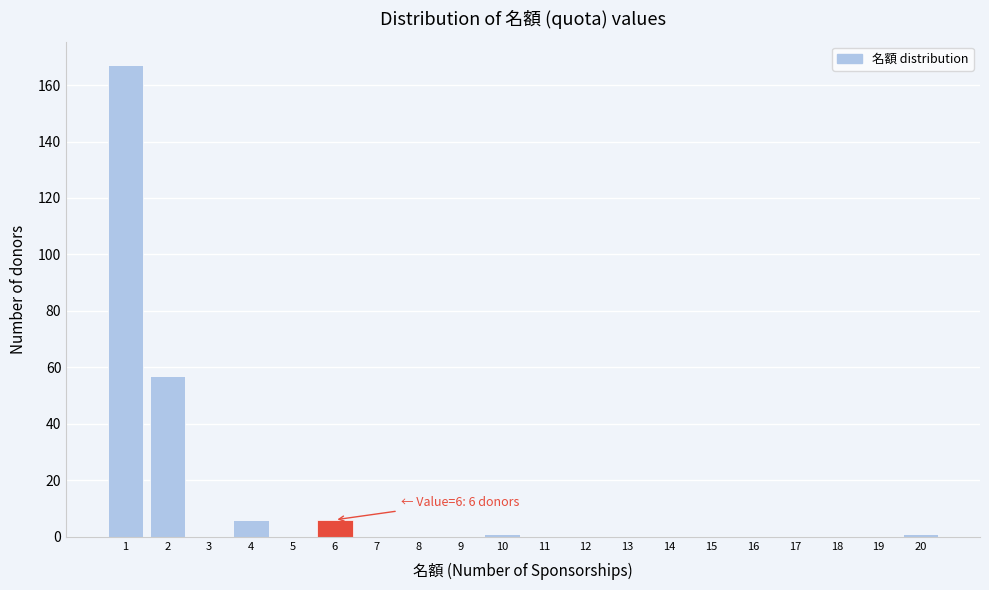

Reading left to right, list all the values displayed in this chart.

1=167	2=57	3=0	4=6	5=0	6=6	7=0	8=0	9=0	10=1	11=0	12=0	13=0	14=0	15=0	16=0	17=0	18=0	19=0	20=1